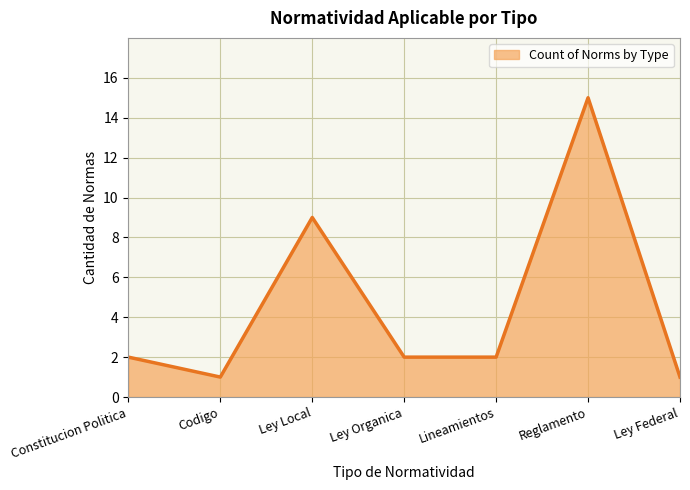

The chart shows a value of 15 at Reglamento. True or false?

True